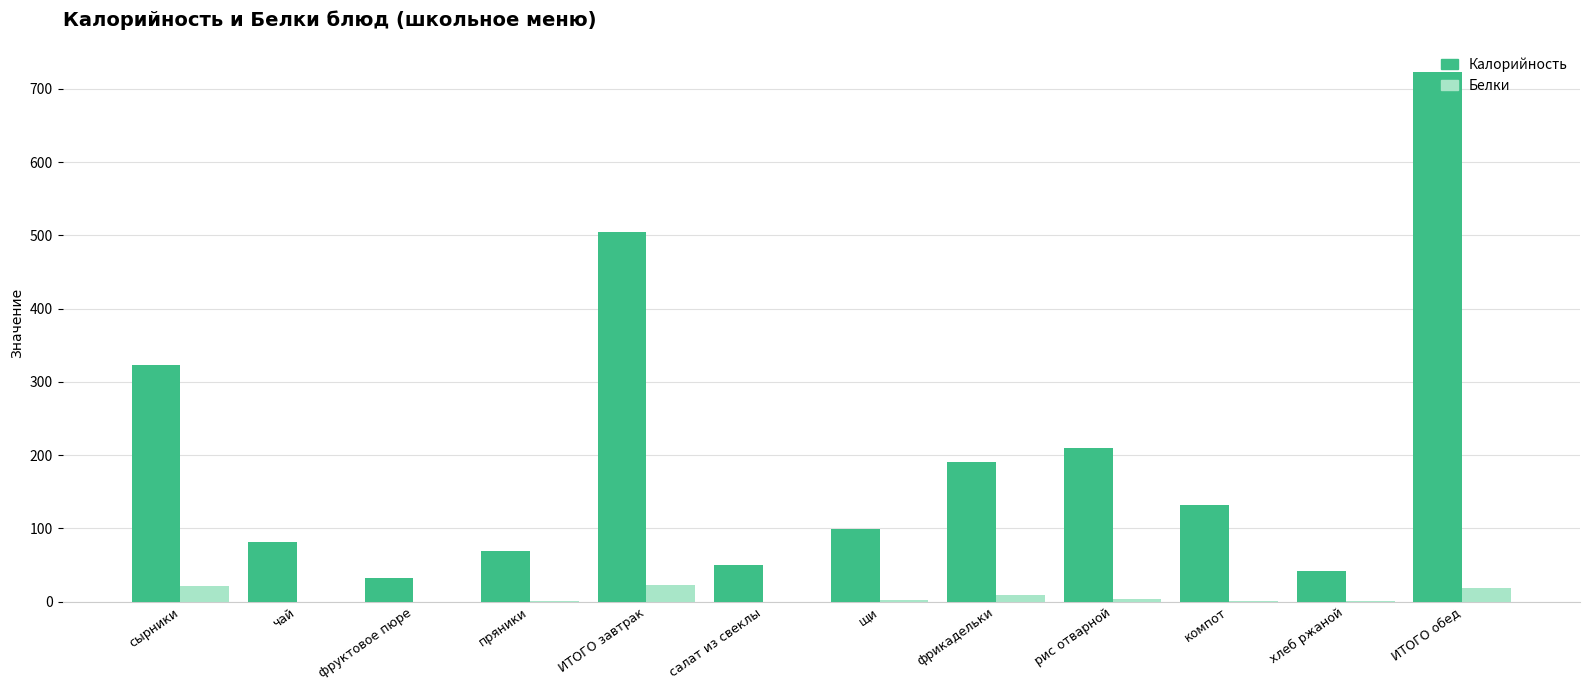

What is the approximate value of Калорийность at фруктовое пюре?

32.4